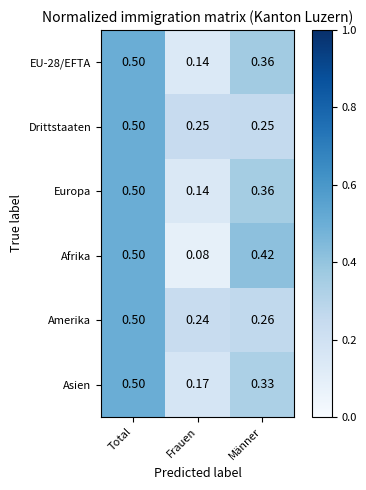

Between Total and Männer, which series saw the biggest shift?

Drittstaaten